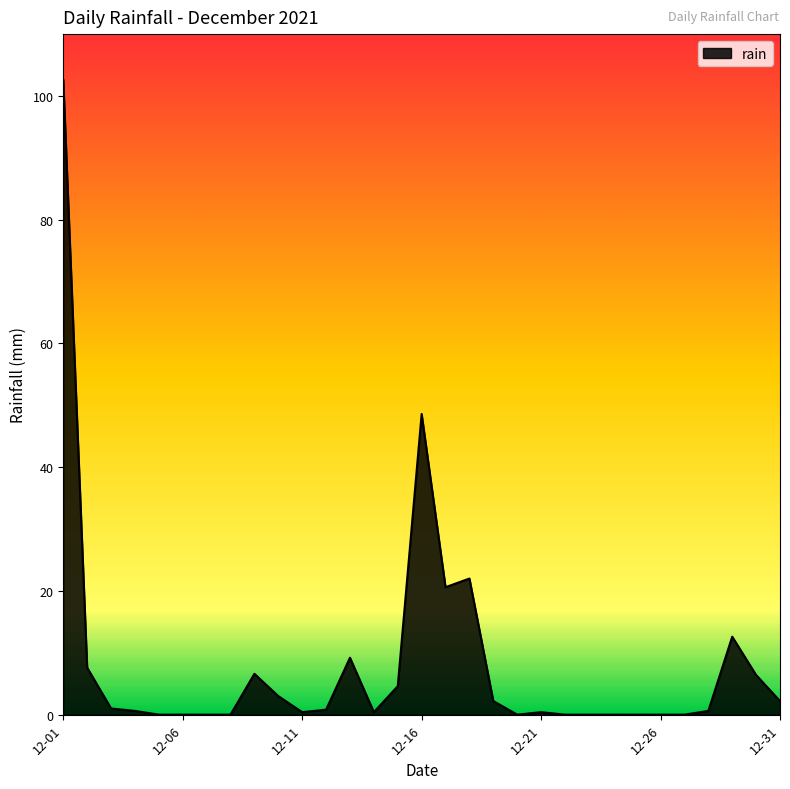

What is the difference between the second highest and second lowest values?

48.6